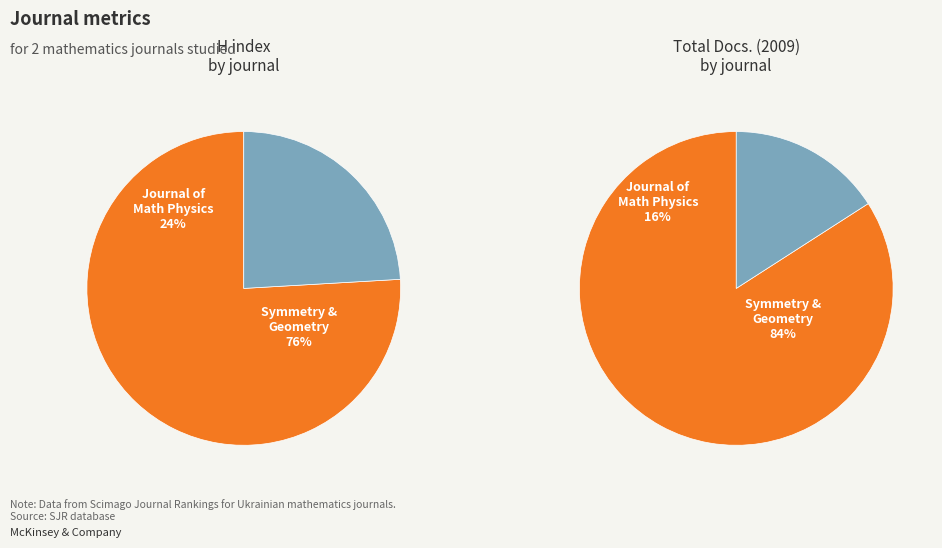

How many slices are in this pie chart?

2